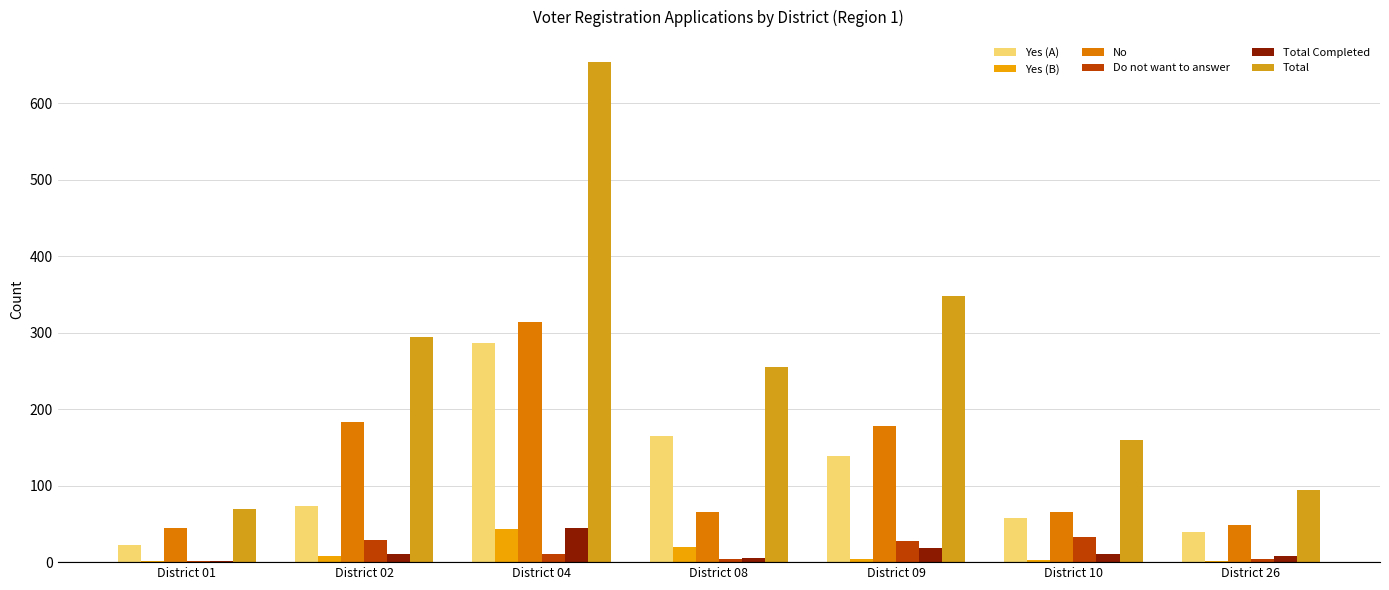

Which label corresponds to the largest value in the chart?

District 04